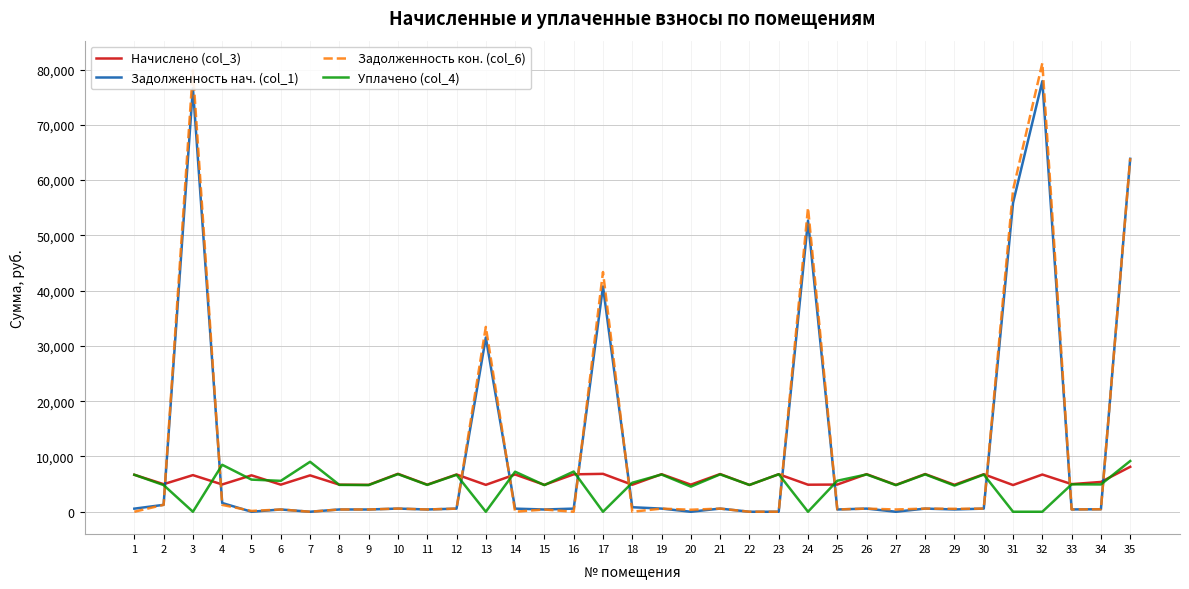

True or false: Задолженность нач. (col_1) and Начислено (col_3) intersect in this chart.

True